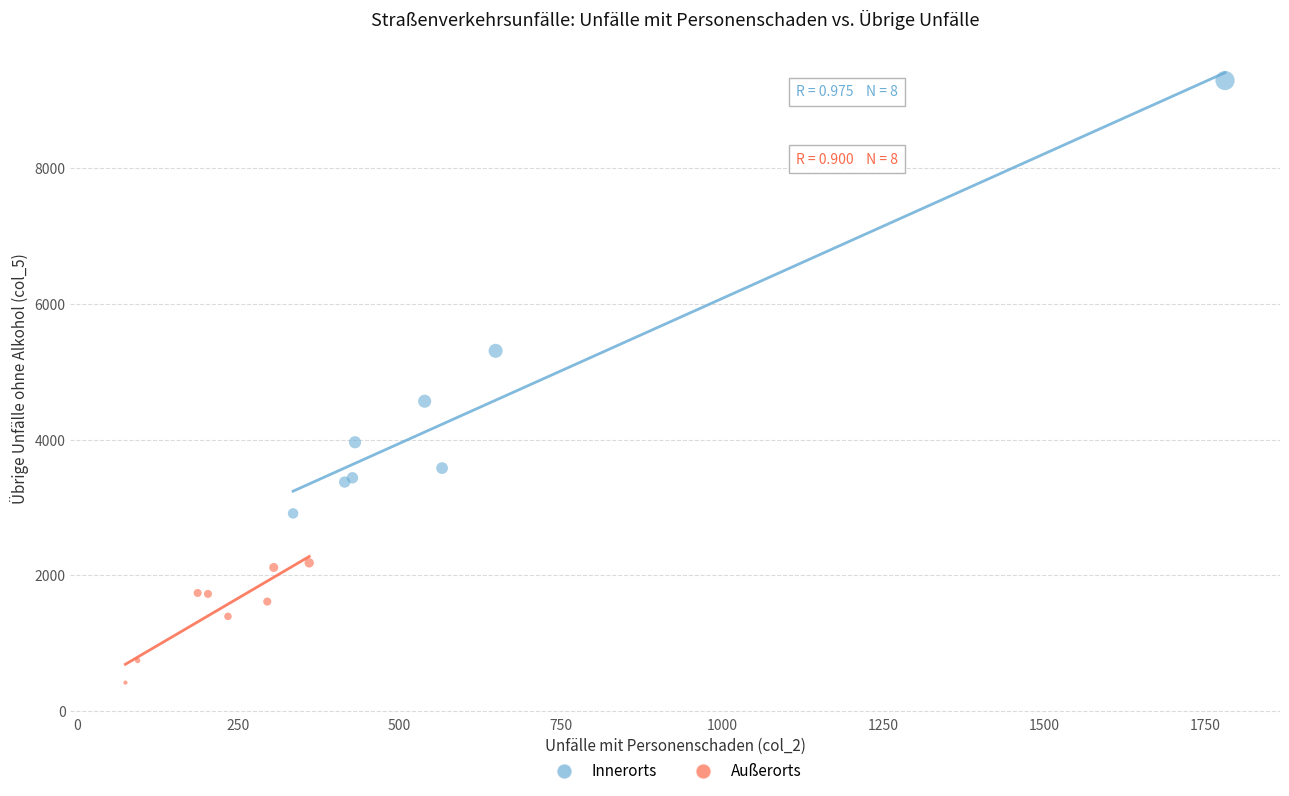

Which series reaches the minimum Y coordinate?

Außerorts